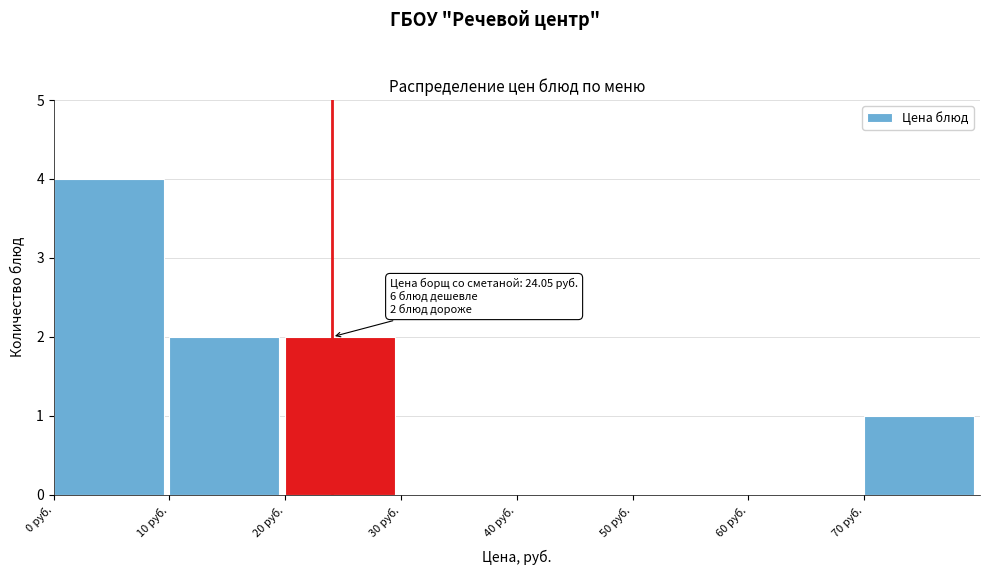

Which range on the x-axis has the tallest bar?

0 to 10